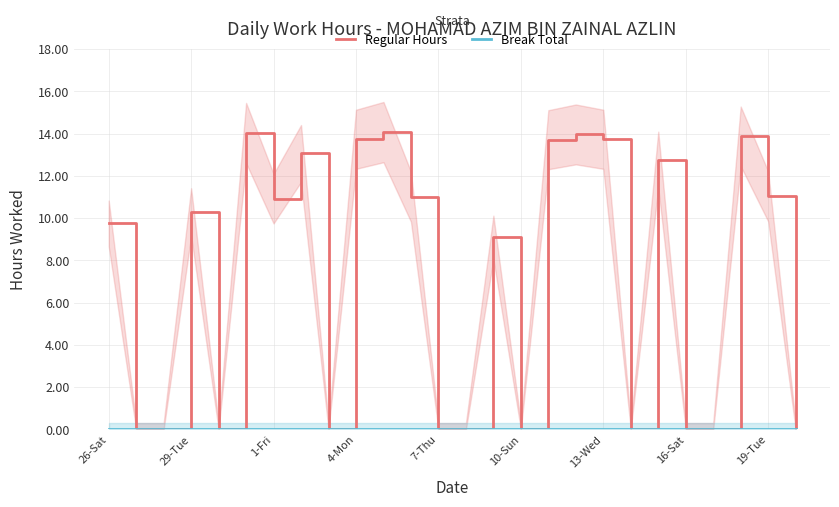

At which label does Break Total reach its peak?

26-Sat